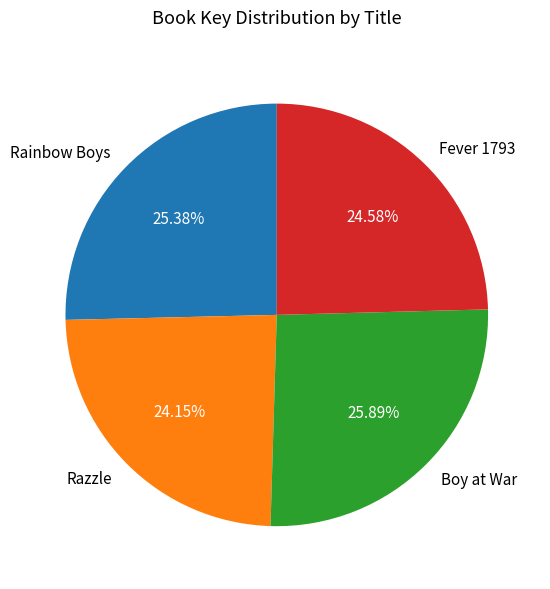

How many segments does this pie chart have?

4